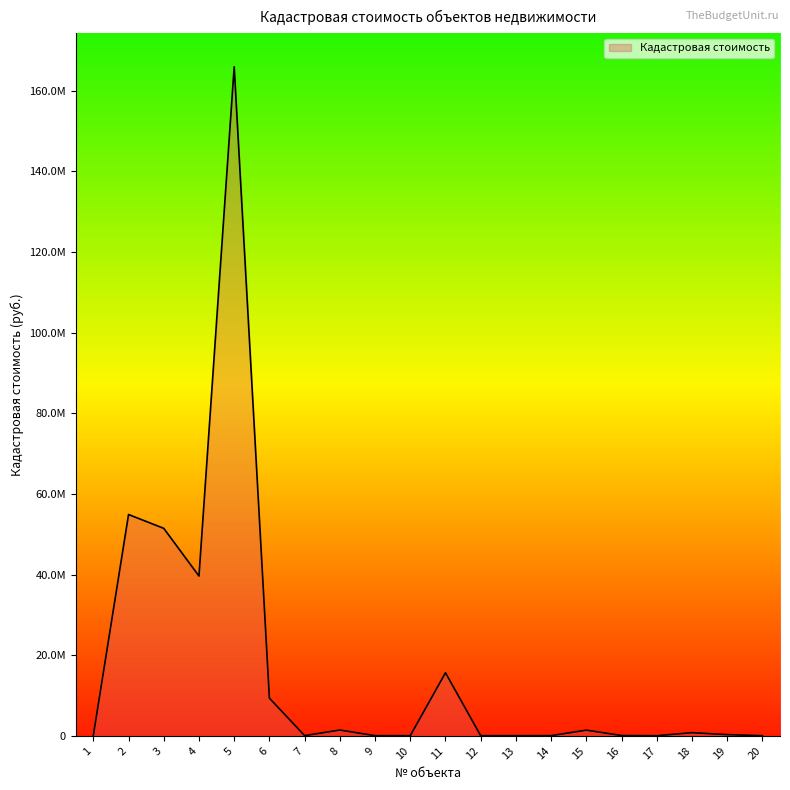

How many lines are shown in the chart?

1